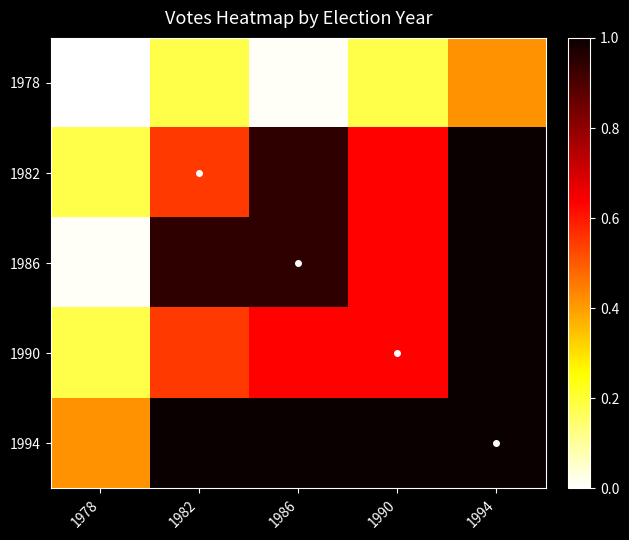

Between 1978 and 1994, which is larger?

1994